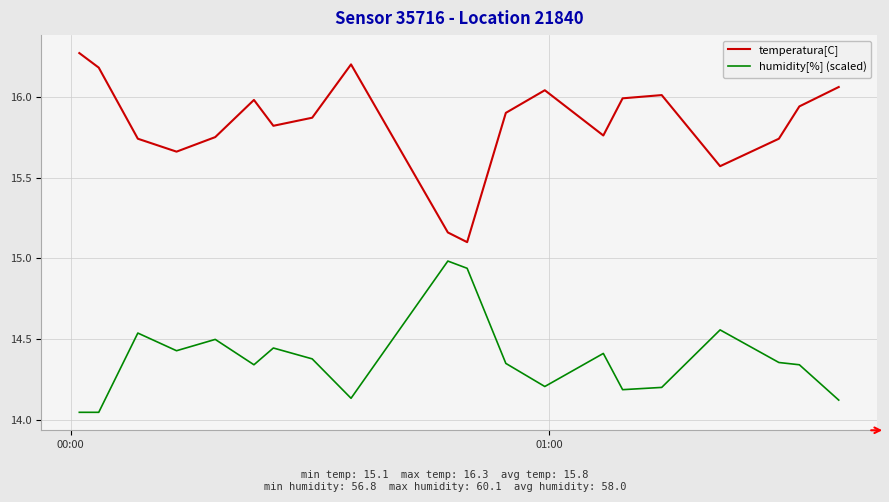

True or false: temperatura[C] and humidity[%] (scaled) cross at least once.

False